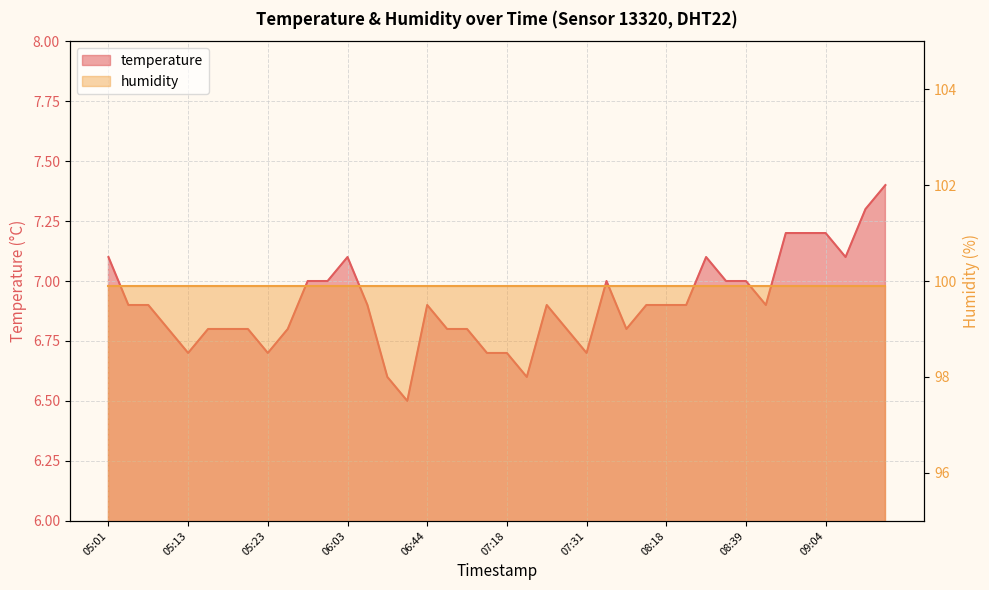

Where is the first local maximum?

06:03